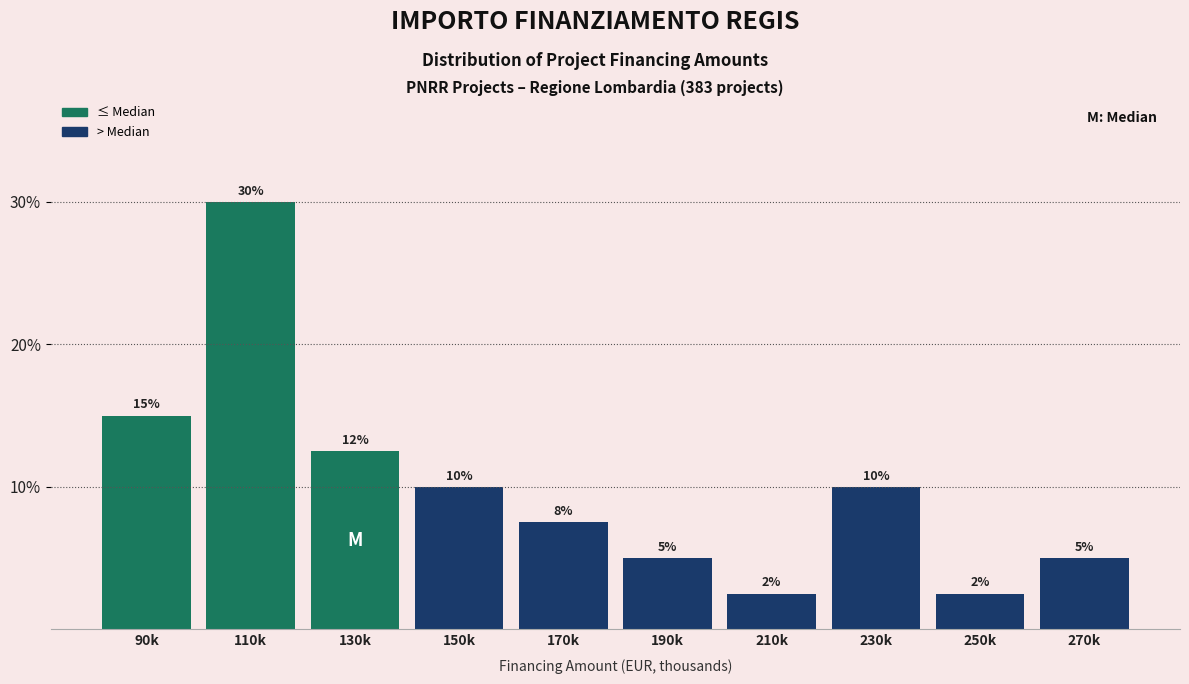

Which has a higher value, 90k or 150k?

90k